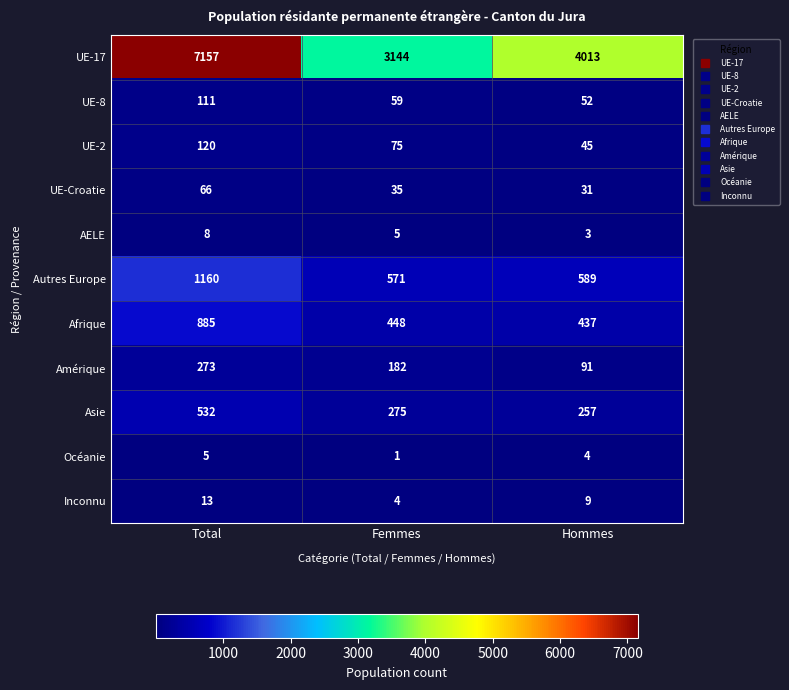

Which category has the lowest value across all series?

Femmes